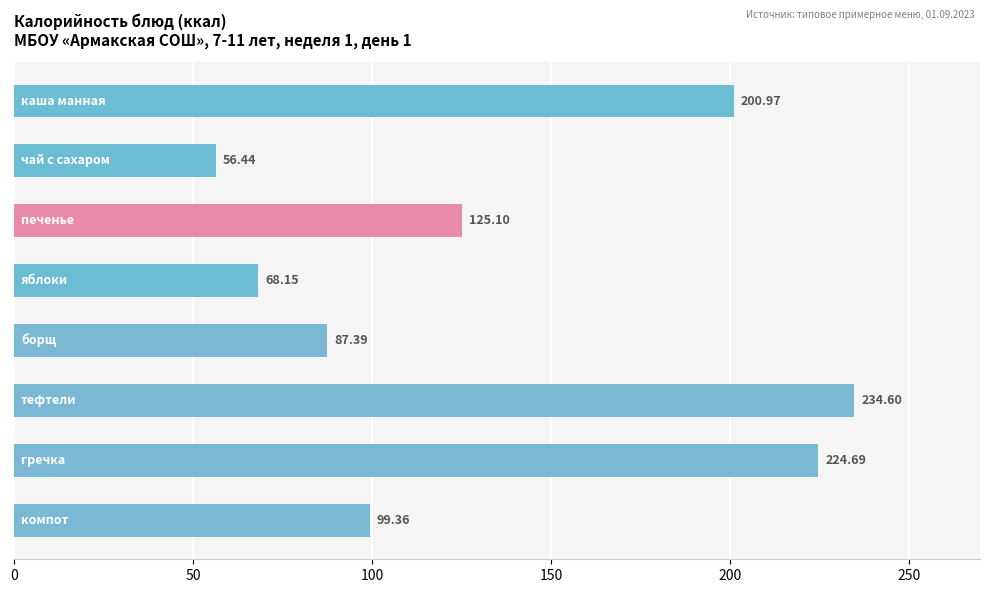

What is the average value?

137.1